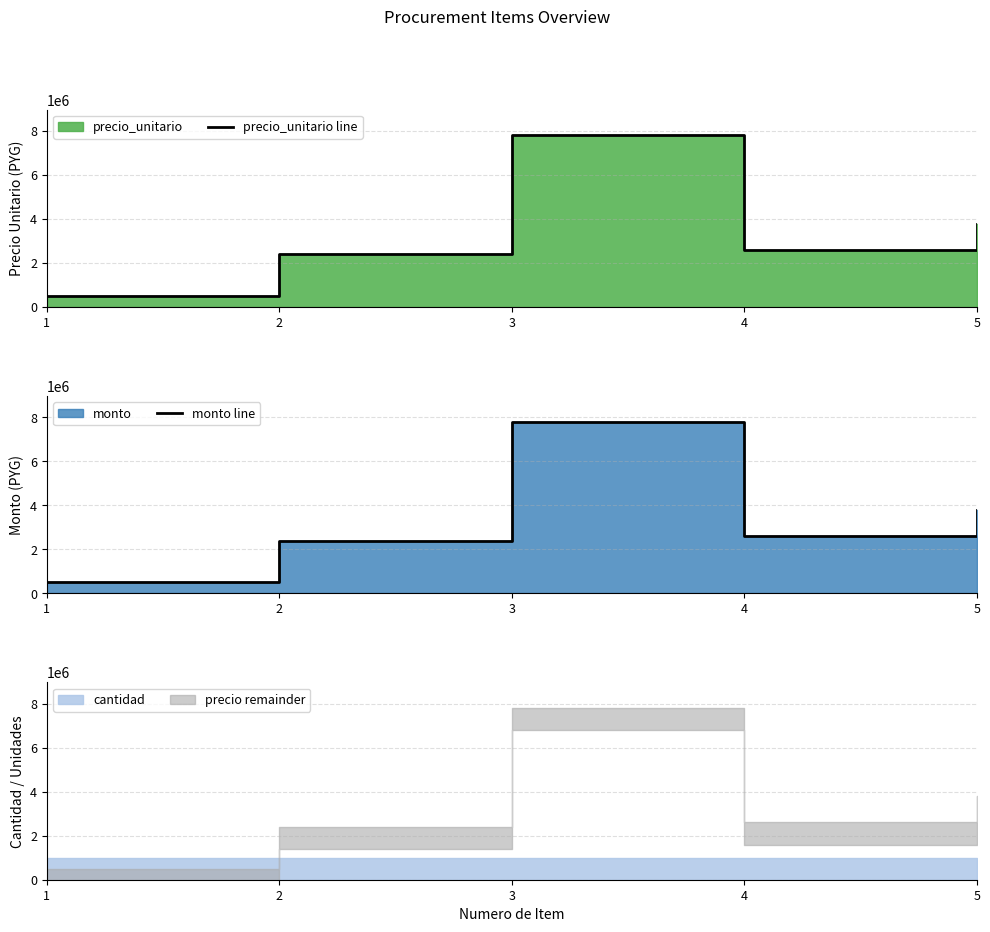

Which category has the lowest value in the monto line series?

1